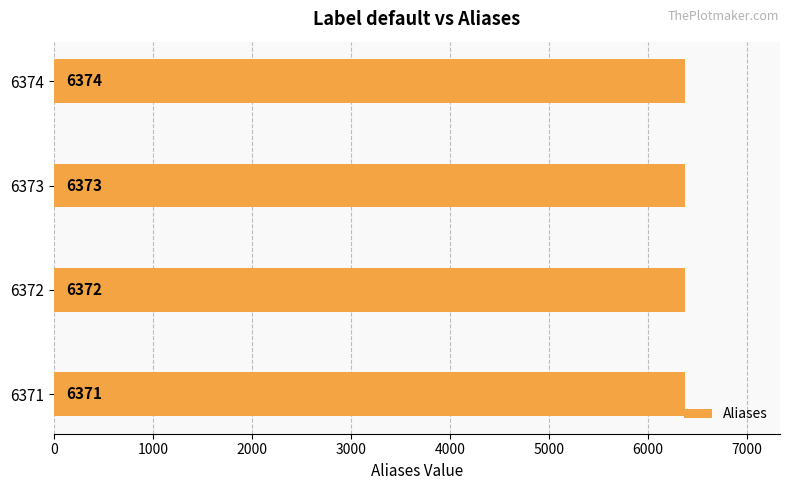

What value does the data have at 6372?

6372